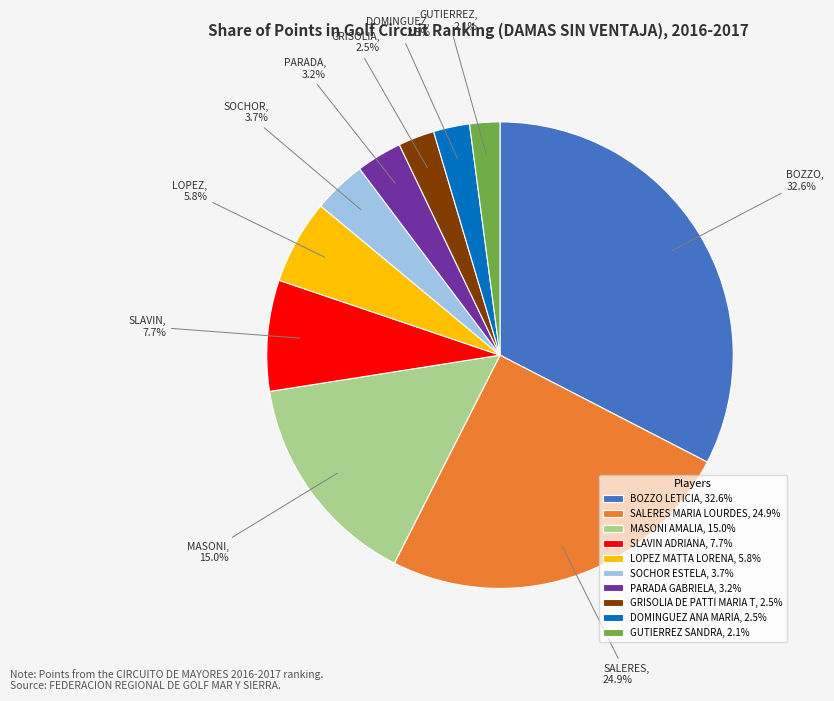

To the nearest percent, what is the difference between the MASONI AMALIA and PARADA GABRIELA slice percentages?

12%